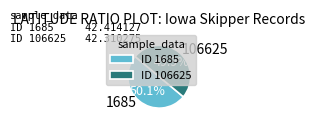

What percentage is NOT represented by 1685?

49.9%